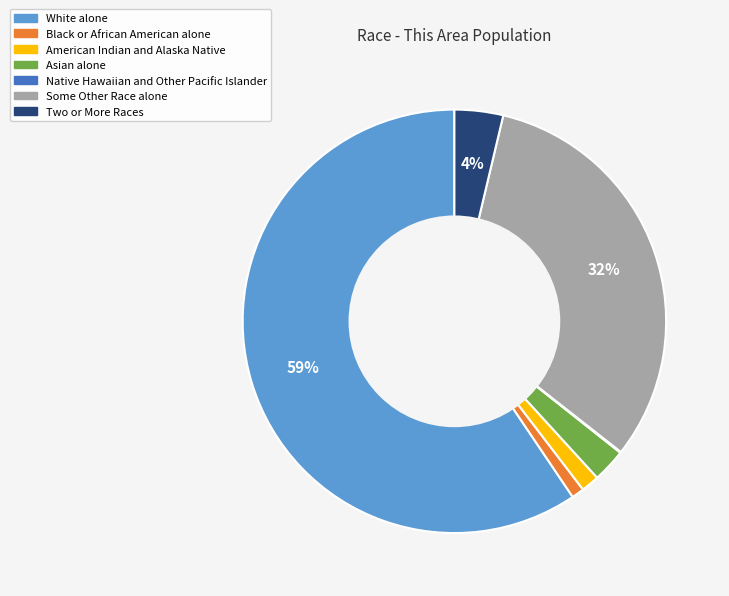

What is the largest slice in the pie chart?

White alone